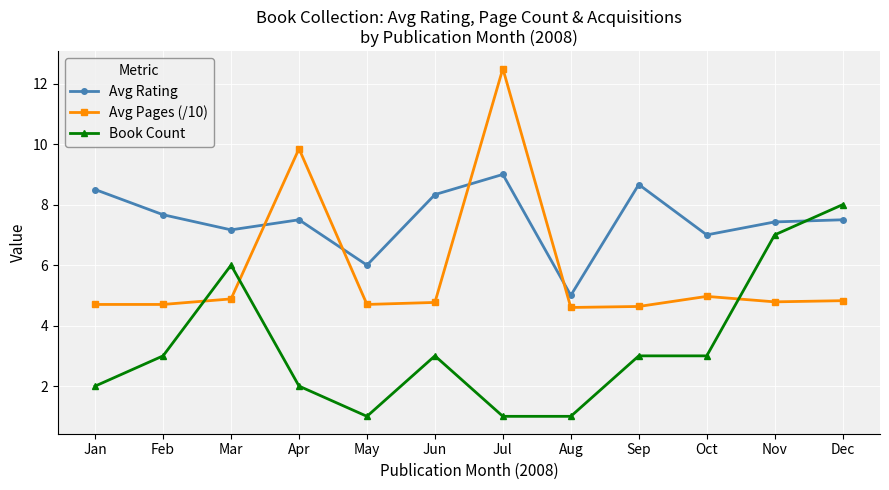

True or false: Avg Rating has a value of 7.7 at Feb.

True